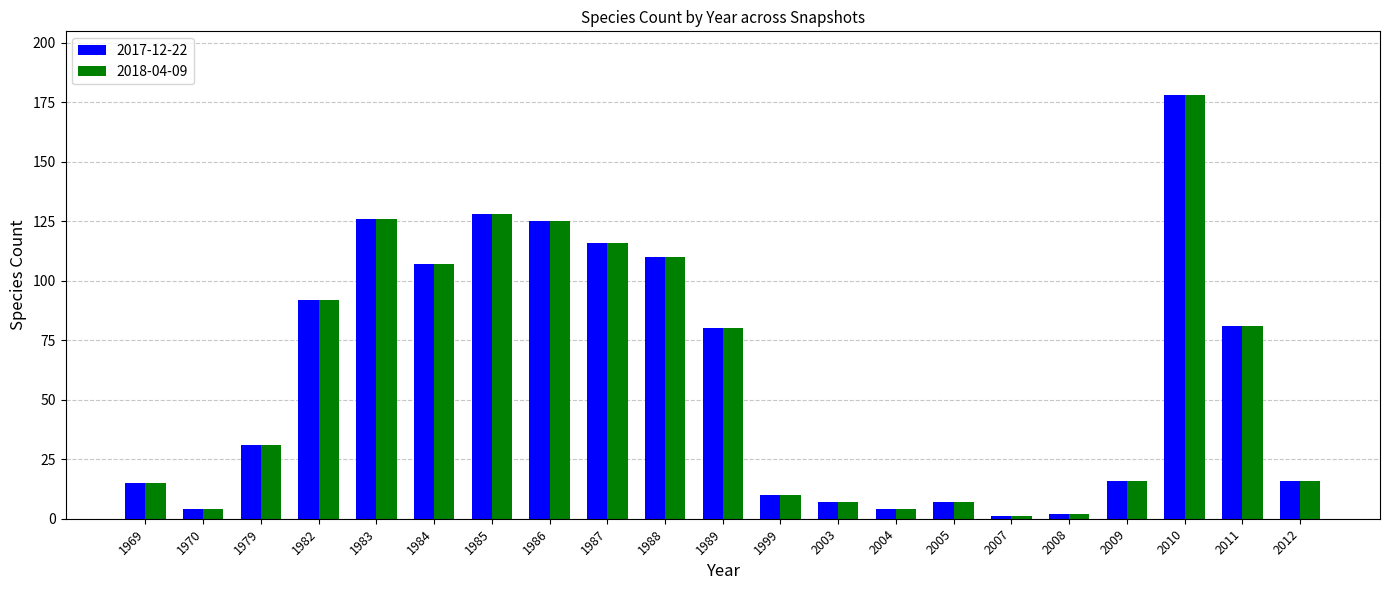

Count the number of data series in this chart.

2